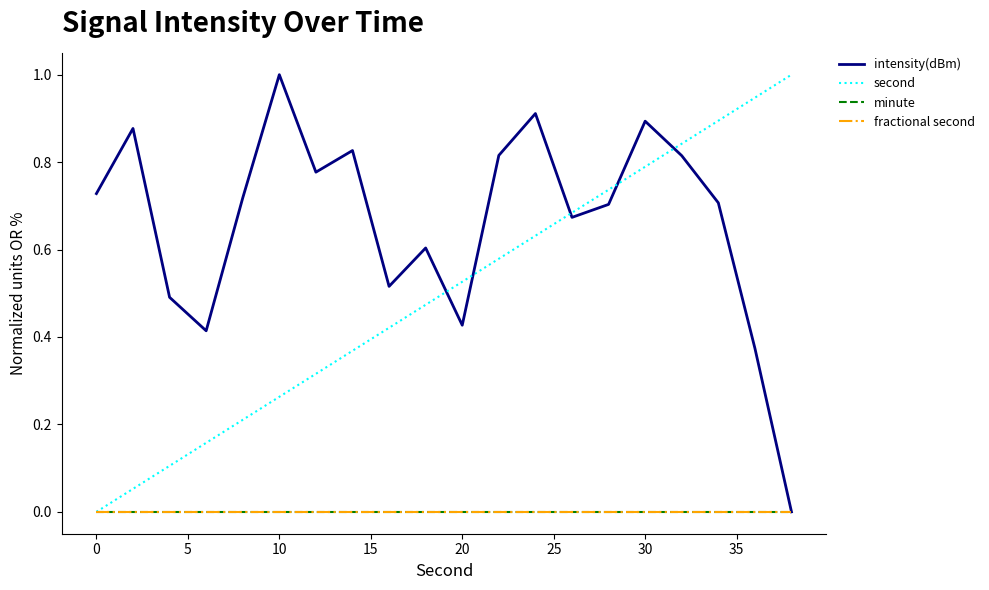

Is this an area chart (filled region under the line)?

No